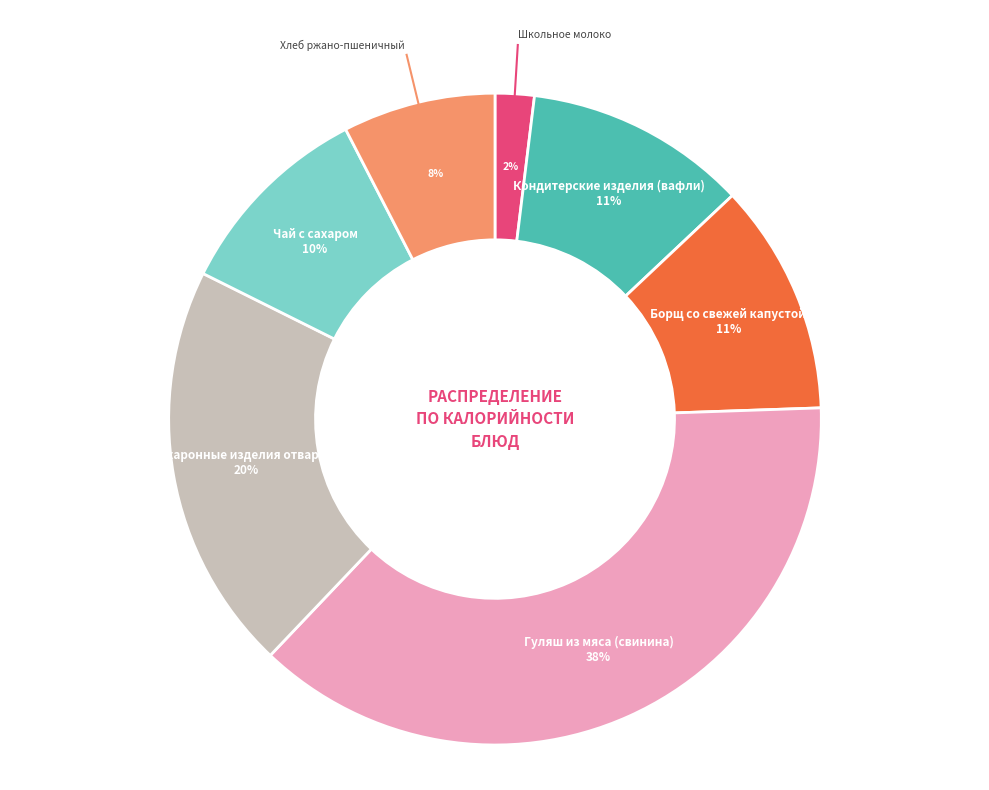

Does any single category account for the majority?

No